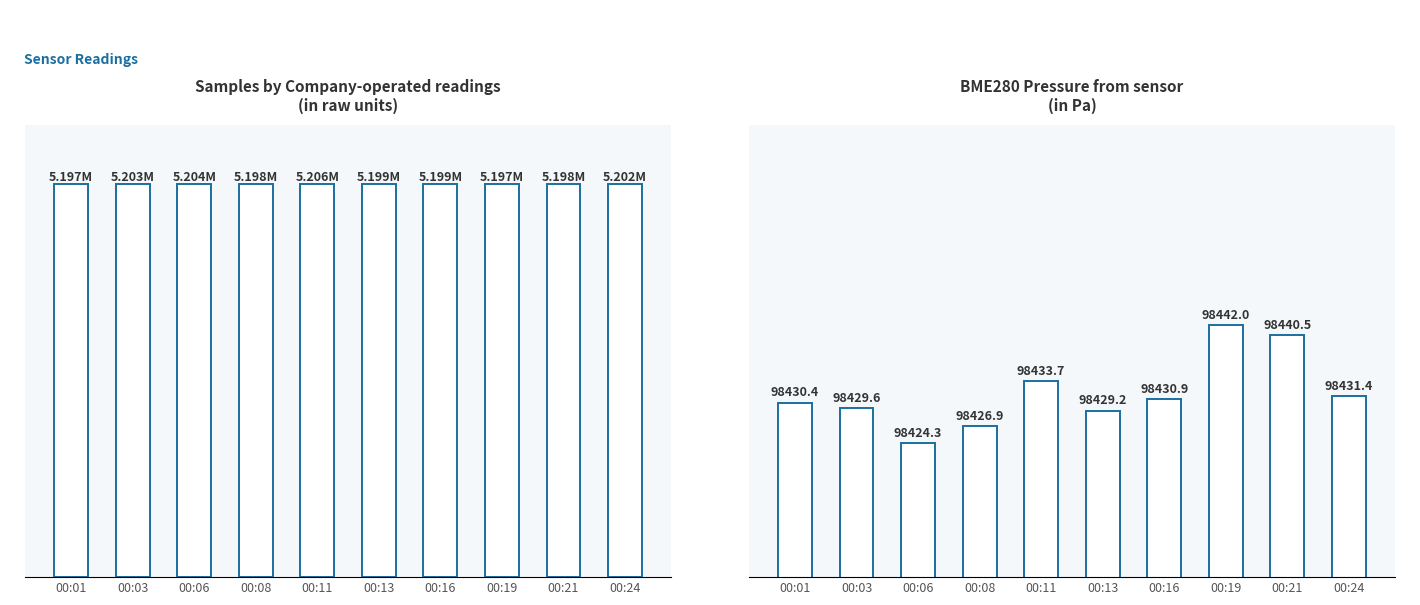

How many groups of bars are there?

10